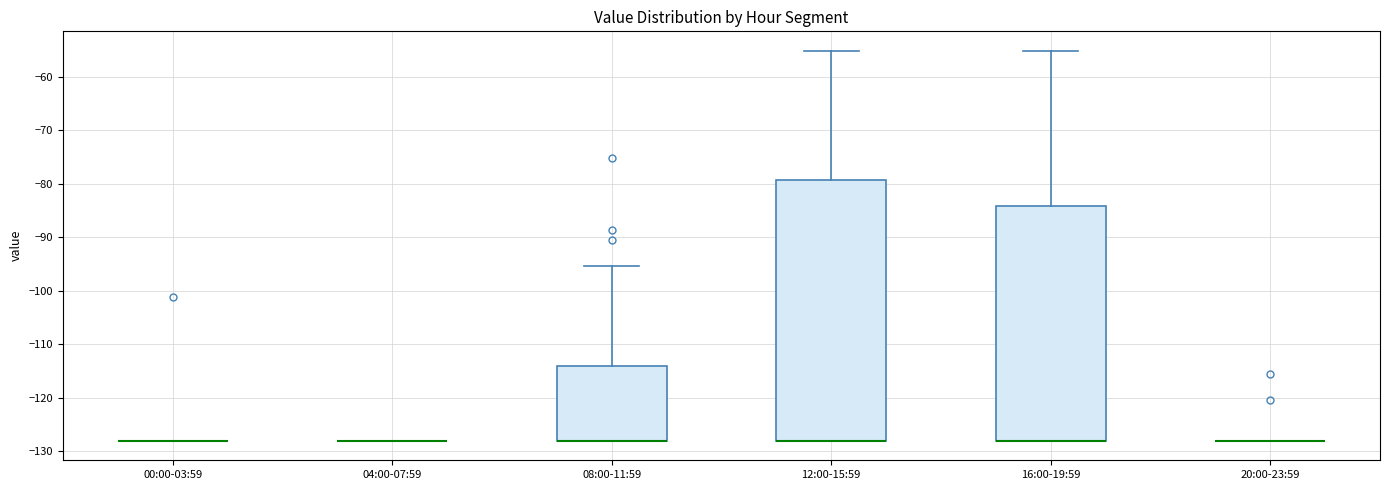

Reading left to right, transcribe this box plot: for each box, give where its median line is, the range the box spans, and where its two whiskers end, as read against the y-axis. The values are not printed on the chart, so give them approximately, as read against the axis.

00:00-03:59: box collapsed to a line at -128, whiskers -128 to -128
04:00-07:59: box collapsed to a line at -128, whiskers -128 to -128
08:00-11:59: median -128 (drawn on the box's lower edge), box -128 to -114, whiskers -128 to -95
12:00-15:59: median -128 (drawn on the box's lower edge), box -128 to -79, whiskers -128 to -55
16:00-19:59: median -128 (drawn on the box's lower edge), box -128 to -84, whiskers -128 to -55
20:00-23:59: box collapsed to a line at -128, whiskers -128 to -128